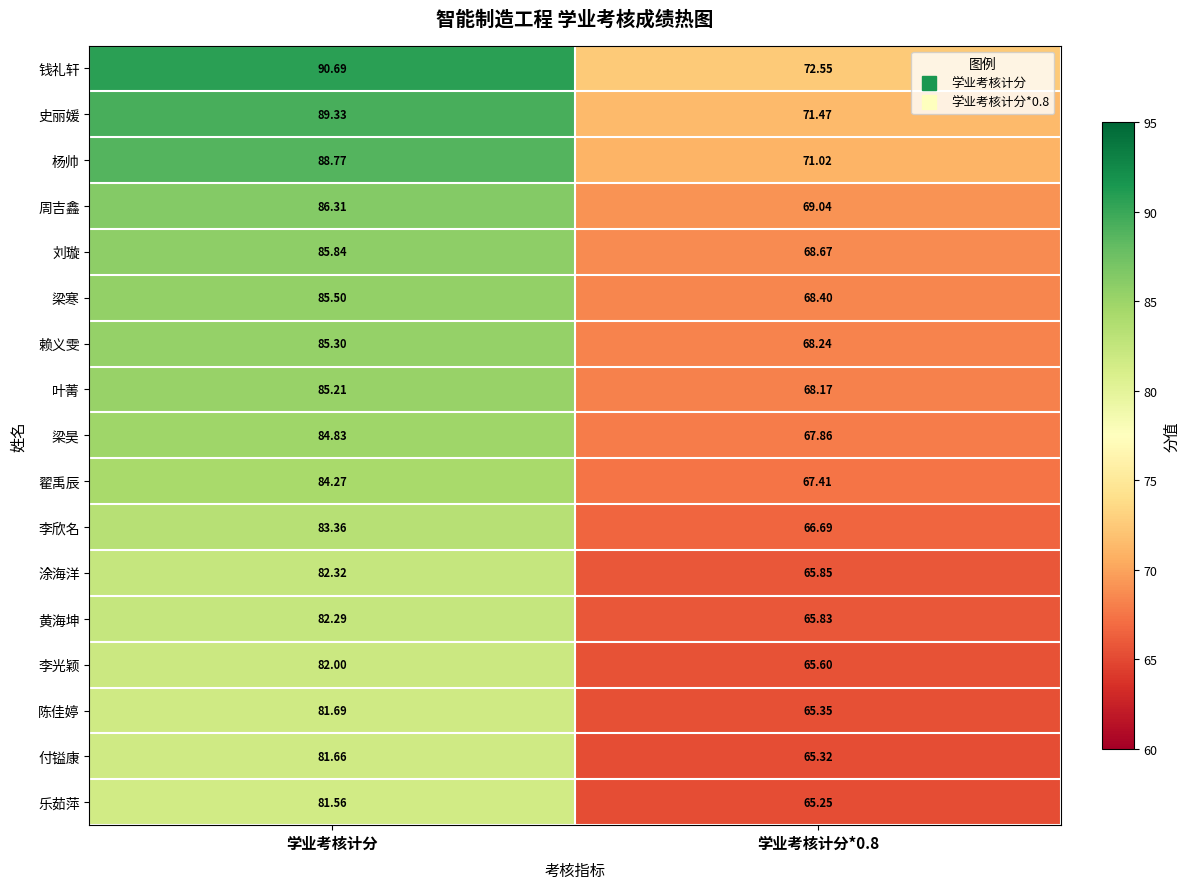

How many categories are shown in the chart?

2